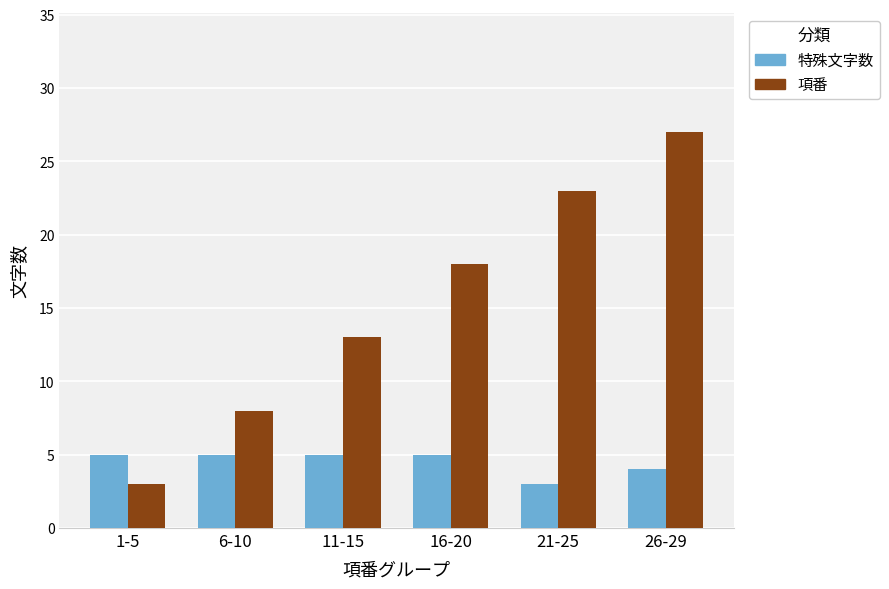

What are all the series names shown in the legend?

特殊文字数, 項番